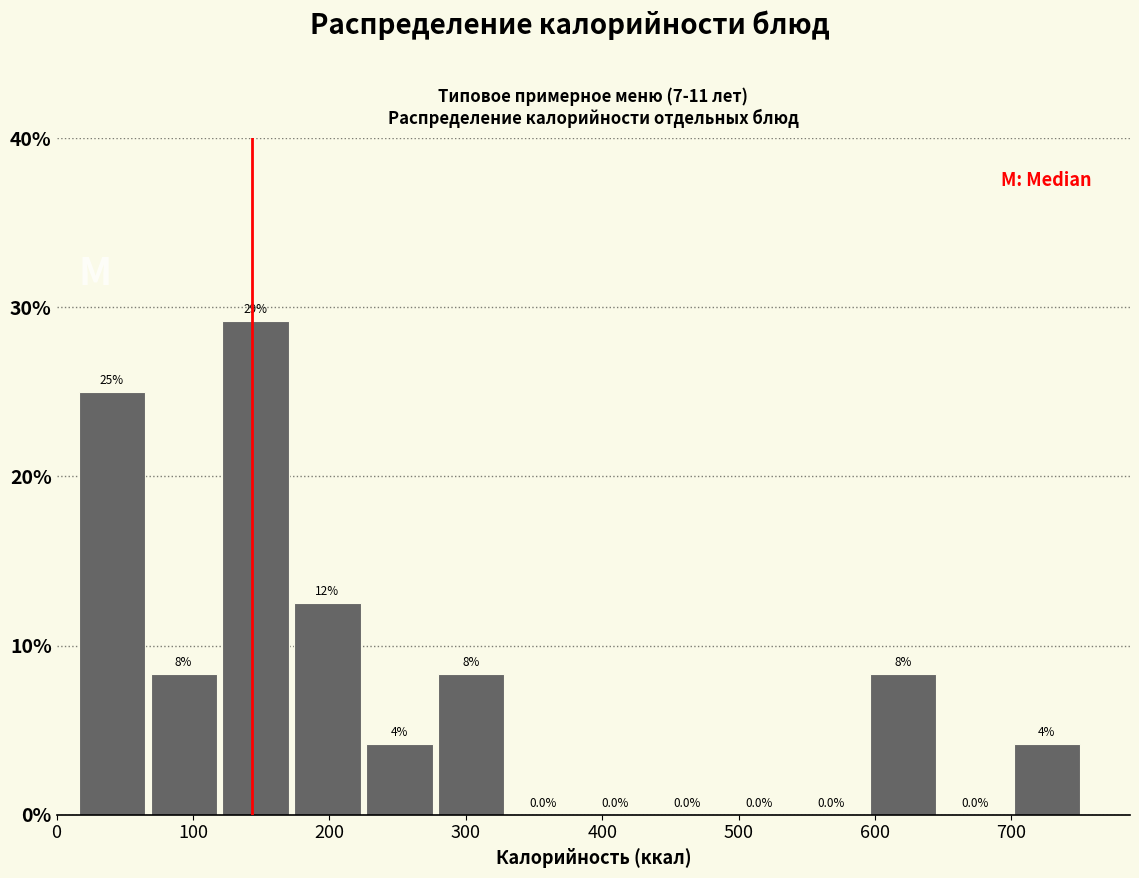

Which range on the x-axis has the tallest bar?

120 to 170